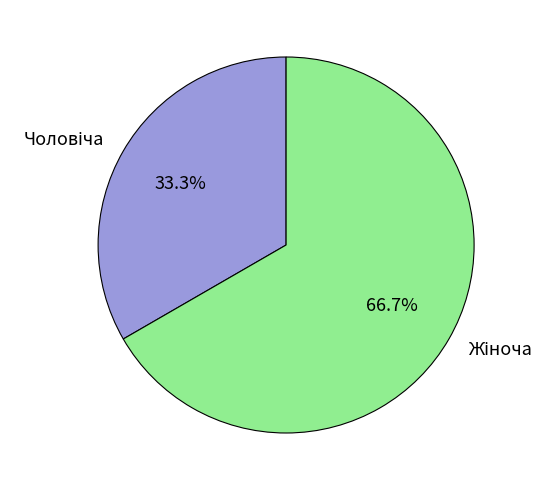

Is there a majority slice in this chart?

Yes